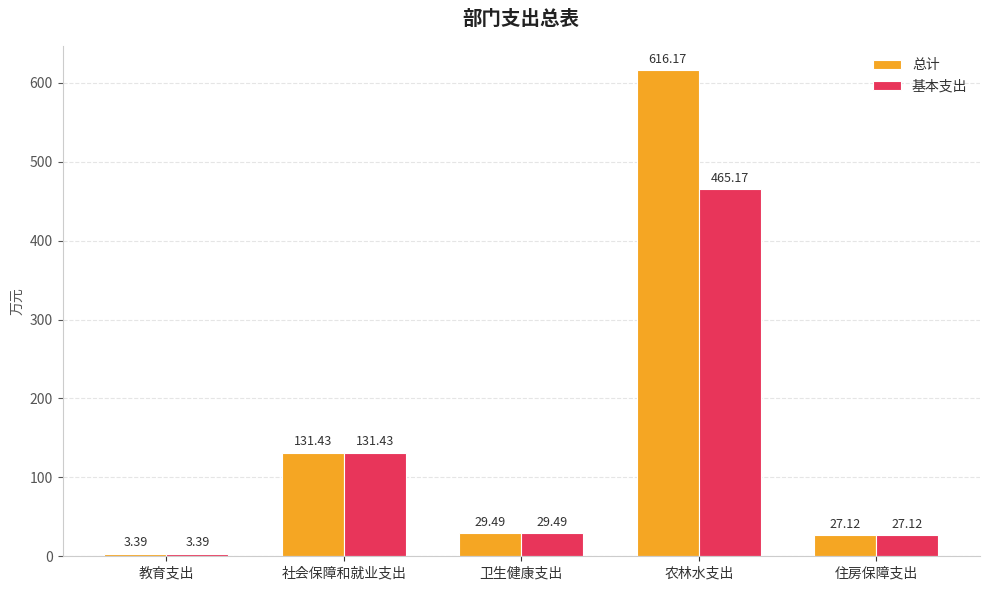

How many bars are there in each group?

2